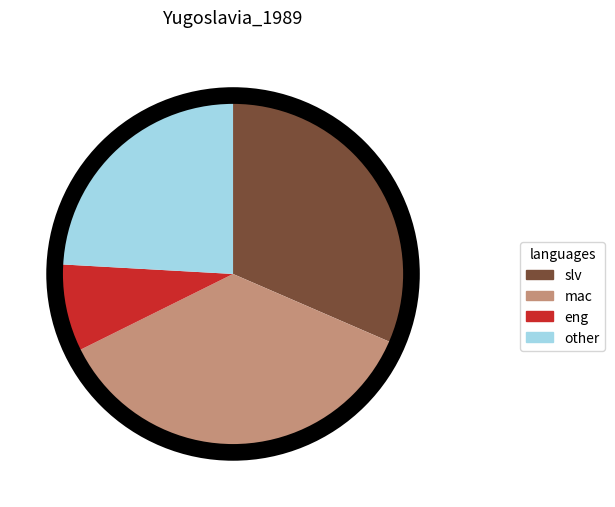

Rank the categories by value from highest to lowest.

mac, slv, other, eng